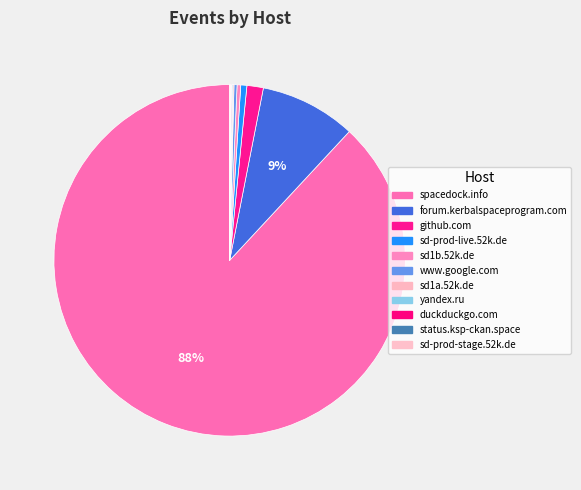

Is it true that sd-prod-stage.52k.de is 15% of the pie?

False